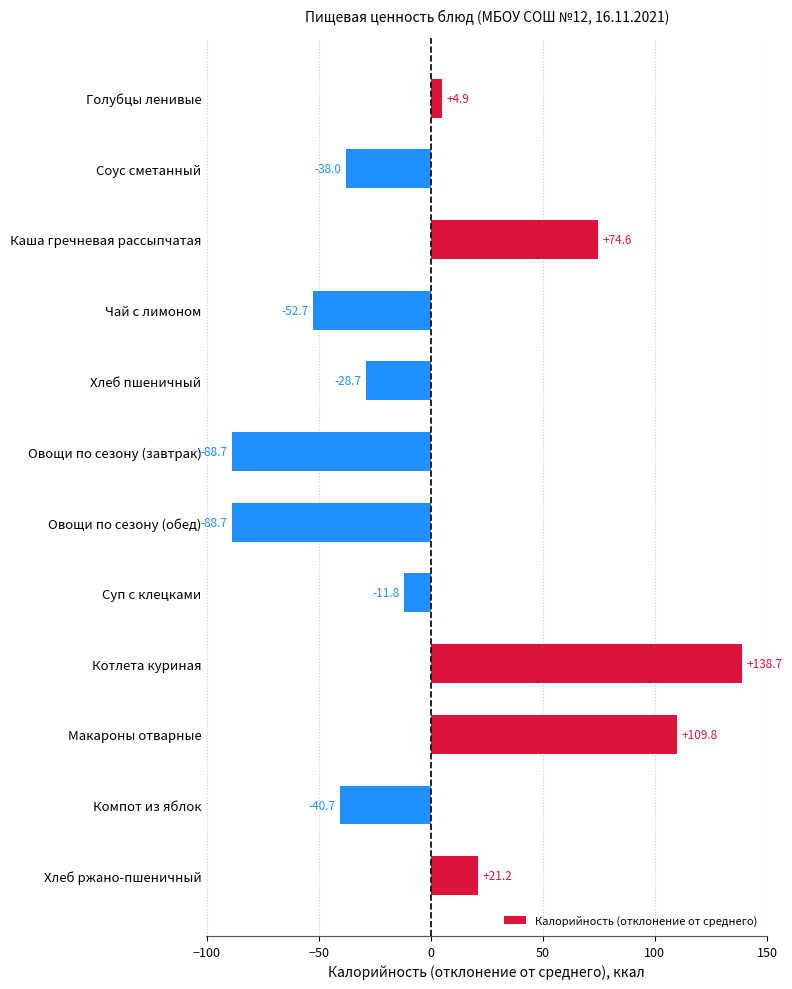

How many values are below zero?

7